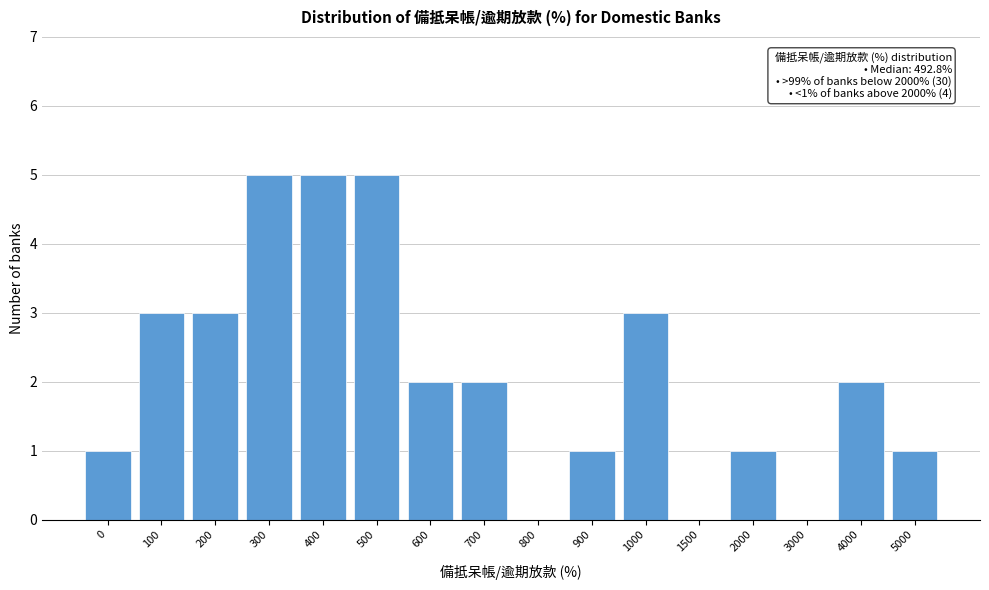

Reading left to right, transcribe all the data shown in this chart.

0=1	100=3	200=3	300=5	400=5	500=5	600=2	700=2	800=0	900=1	1000=3	1500=0	2000=1	3000=0	4000=2	5000=1